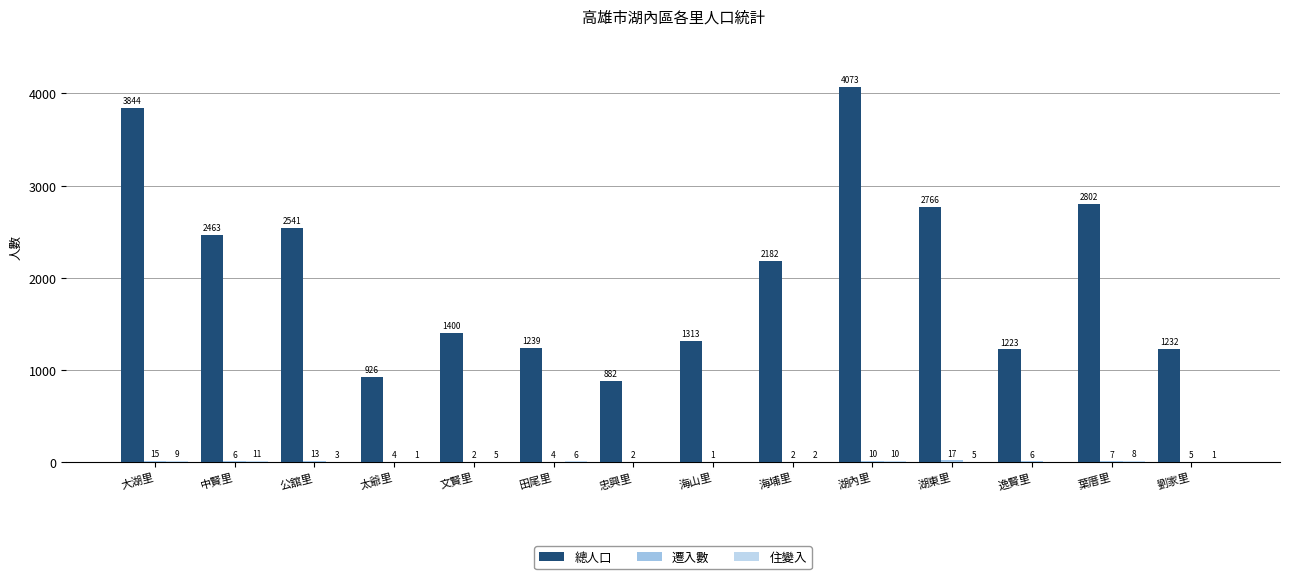

Which has a higher value, 大湖里 or 逸賢里?

大湖里